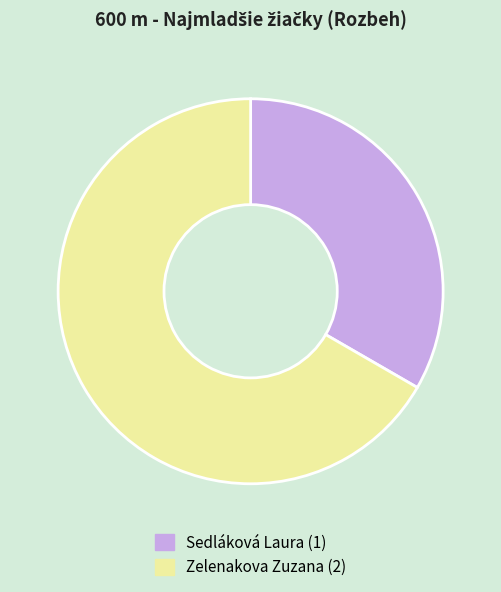

Does Sedláková Laura (1) represent more than half of the total?

No